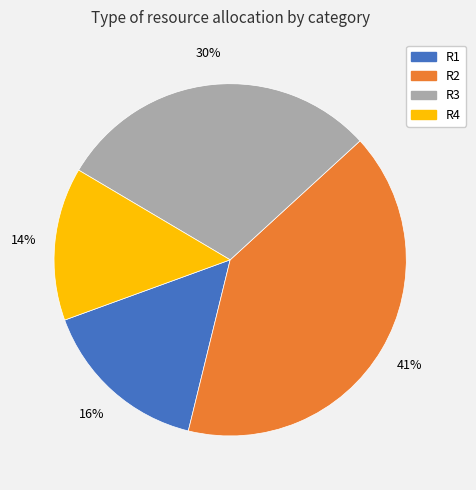

Which has a higher value, R4 or R2?

R2